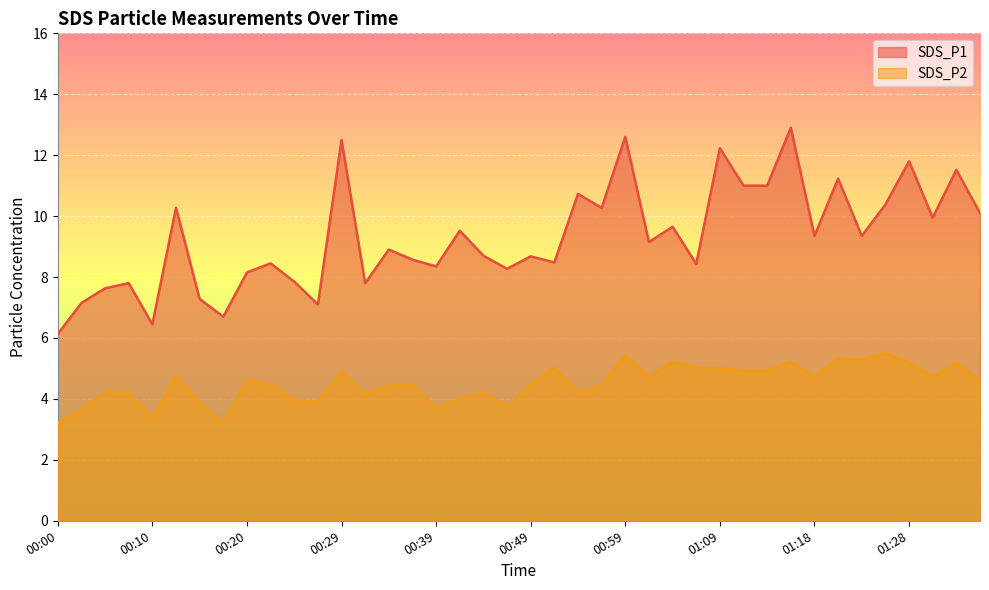

At which label is SDS_P1 closest to 9?

00:34